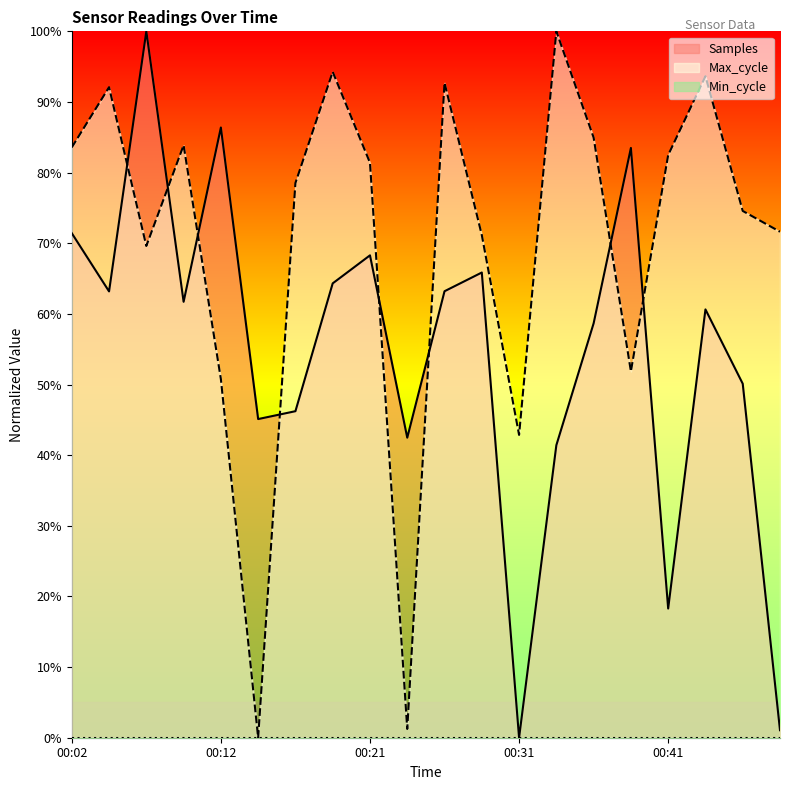

The value of Samples at 00:36 is 0.6. True or false?

True